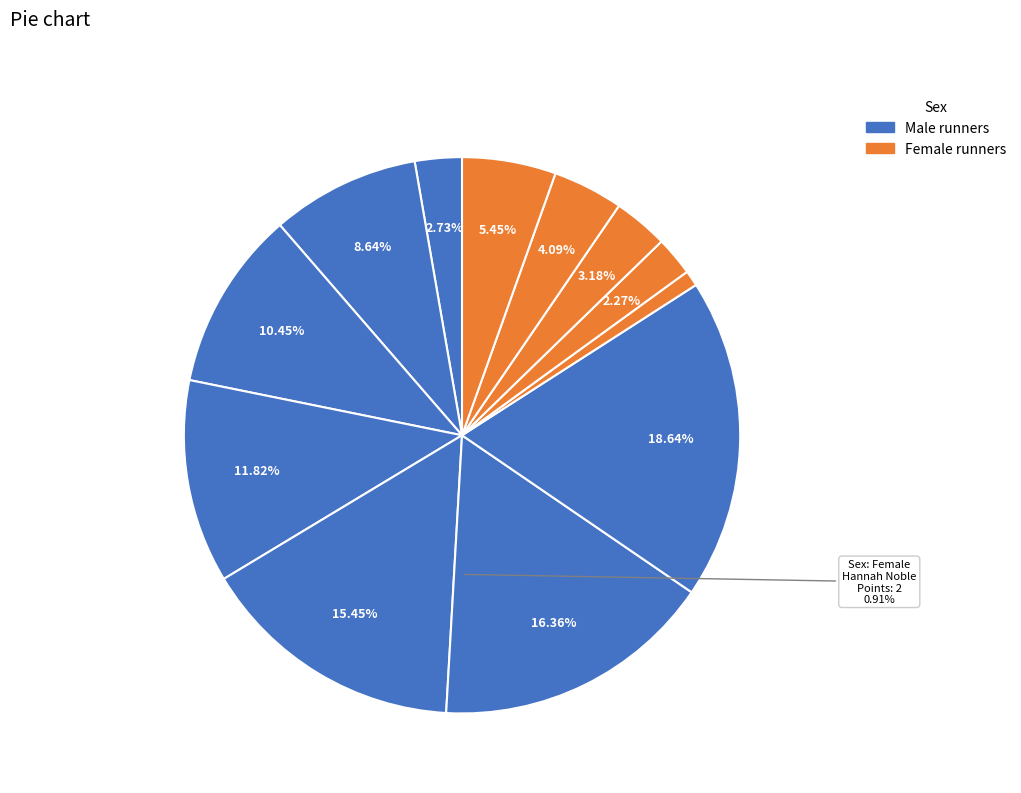

How many segments does this pie chart have?

12